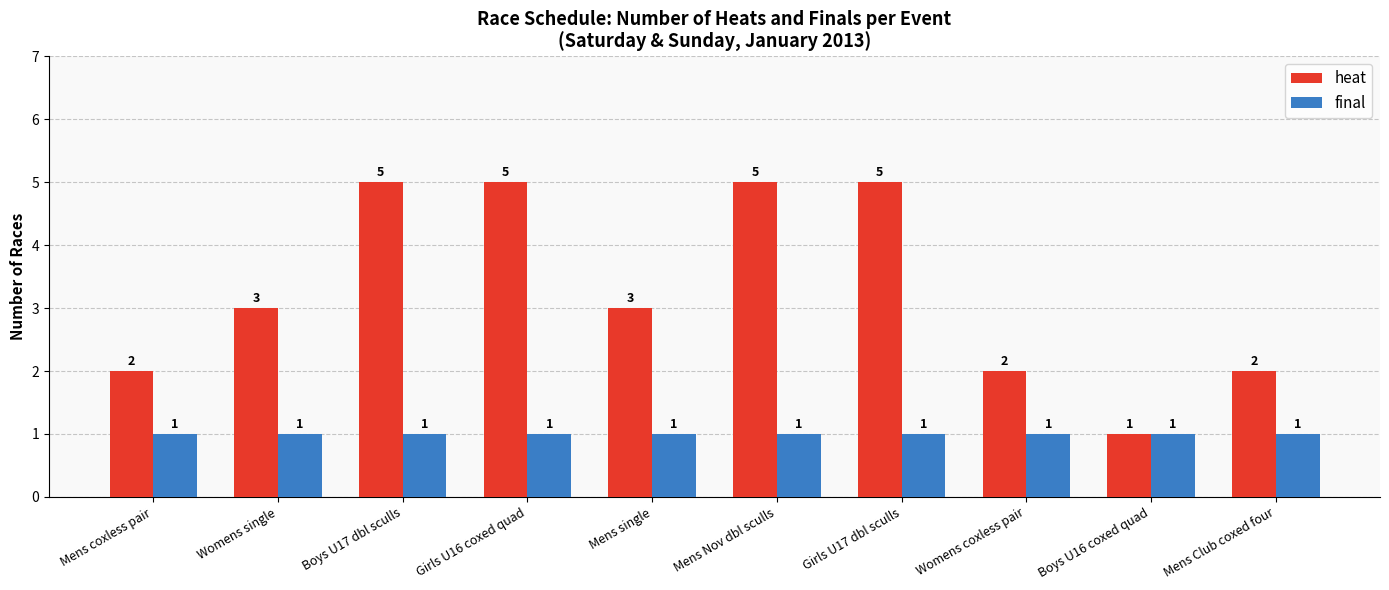

What is the average value of the final series?

1